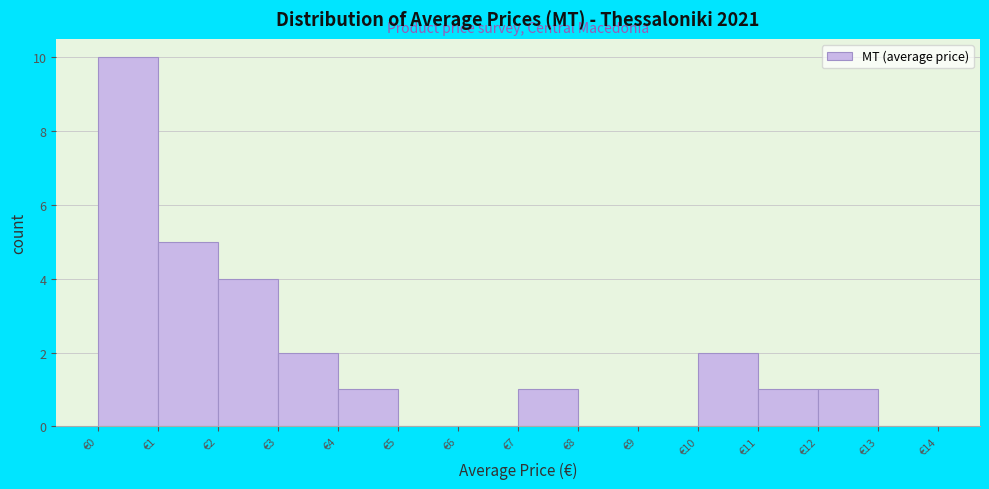

What is the height of the bar covering 4 to 5 on the x-axis? The values are not printed on the chart, so give them approximately, as read against the axis.

1